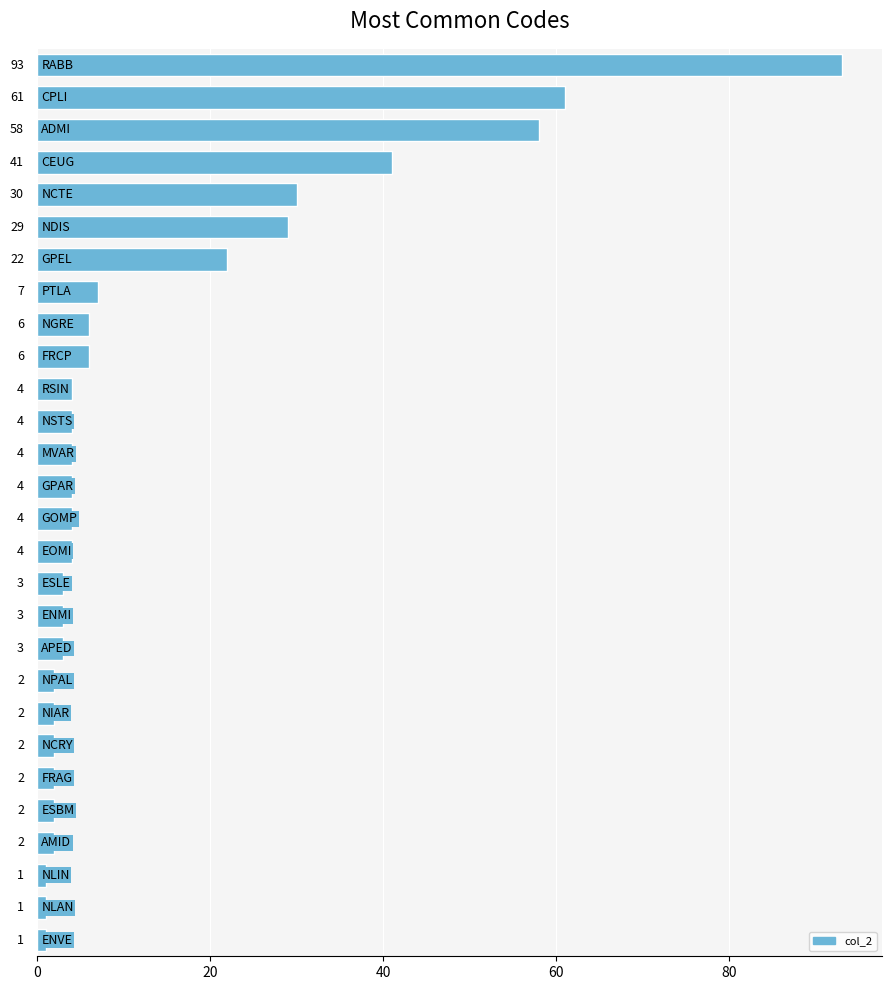

What is the maximum value shown in the chart?

93